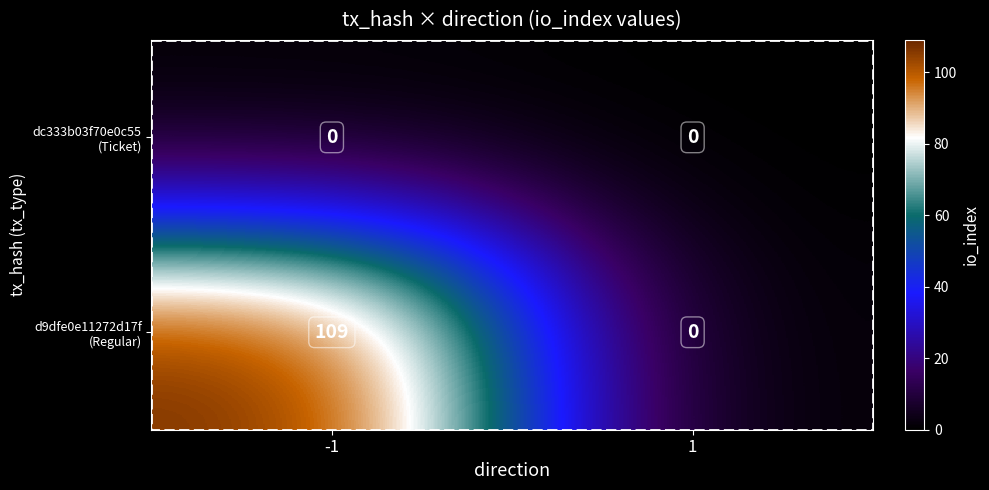

What is the maximum value shown in the chart?

109